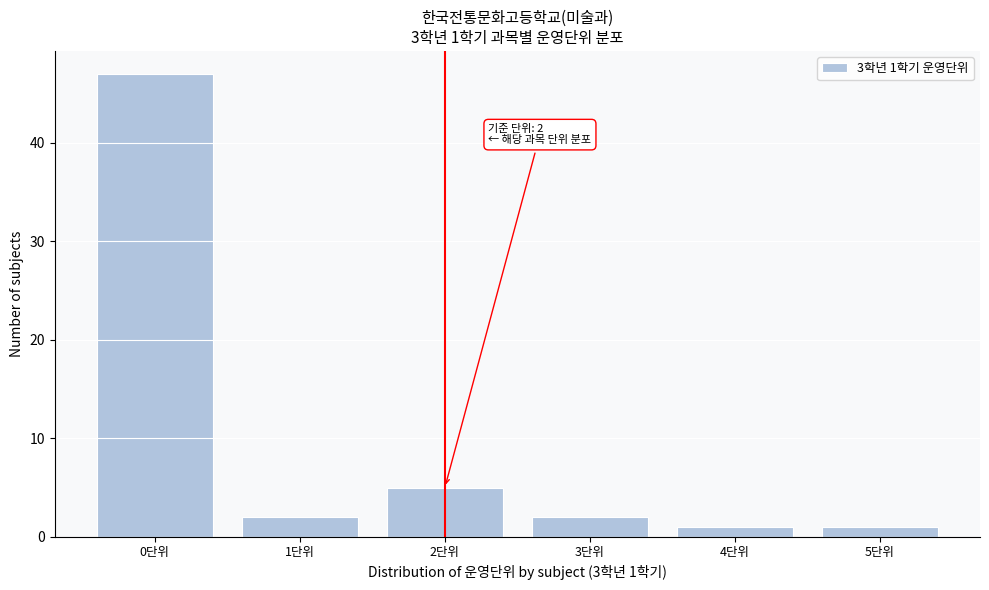

Reading left to right, transcribe all the data shown in this chart.

47	2	5	2	1	1